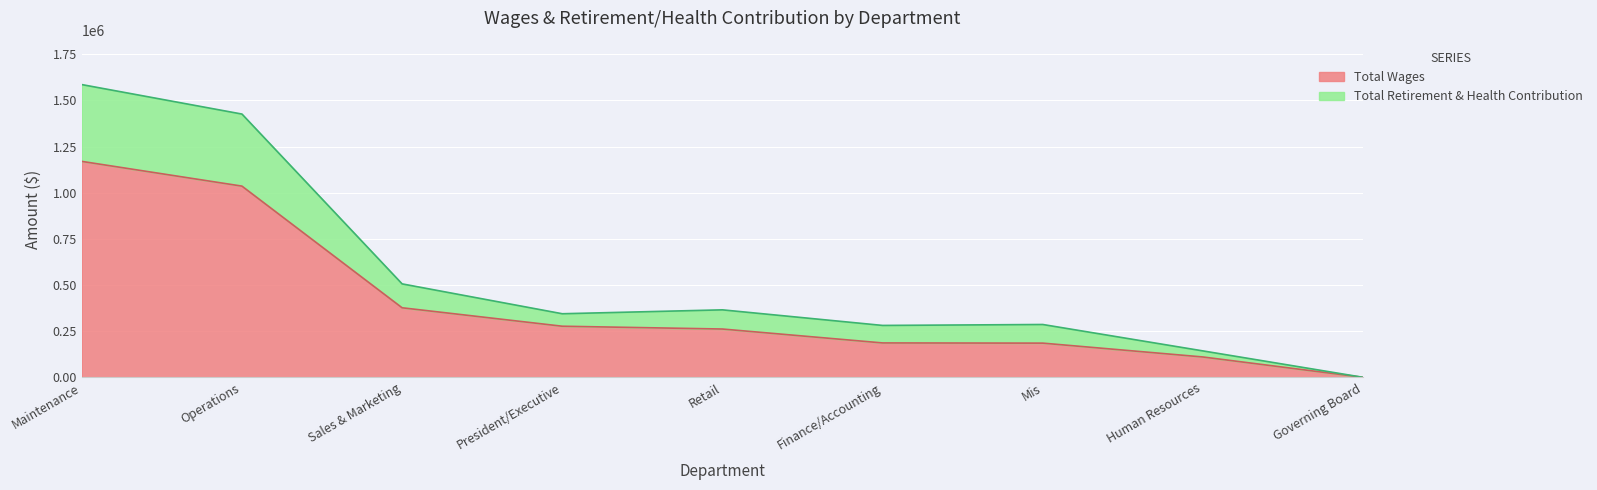

True or false: Total Wages and Total Retirement & Health Contribution intersect in this chart.

False